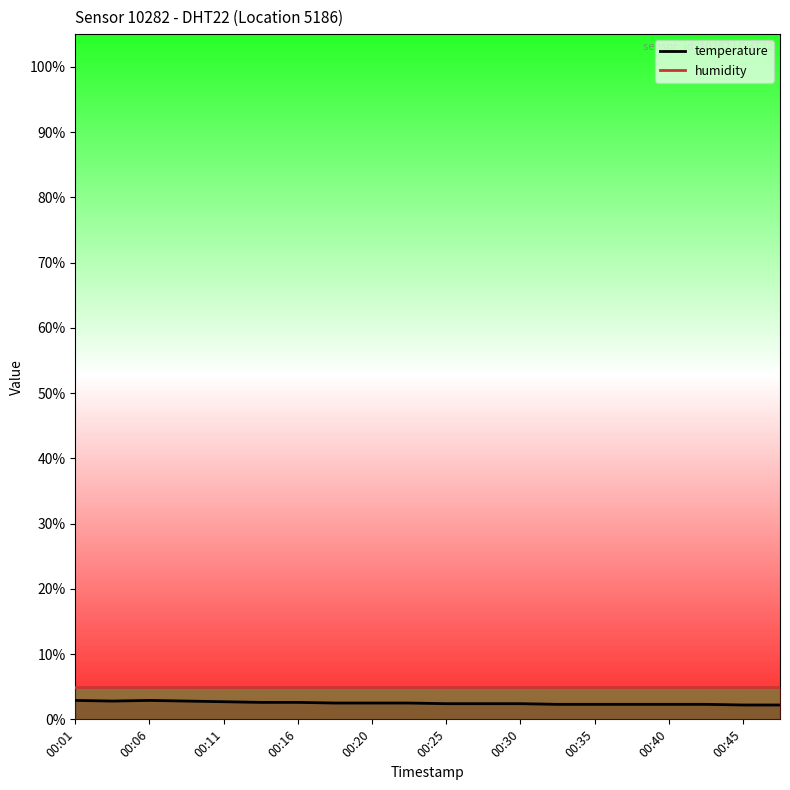

What is the average value?

2.5